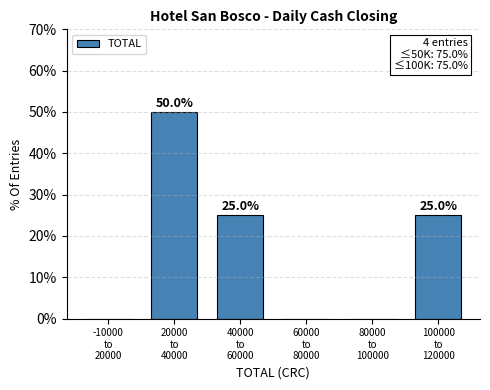

What is the greatest value displayed?

50